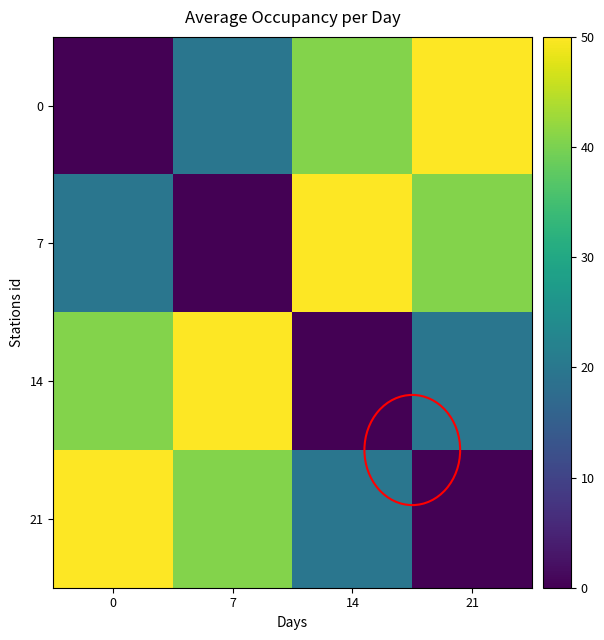

What is the spread (max minus min) of values at 21?

50.0